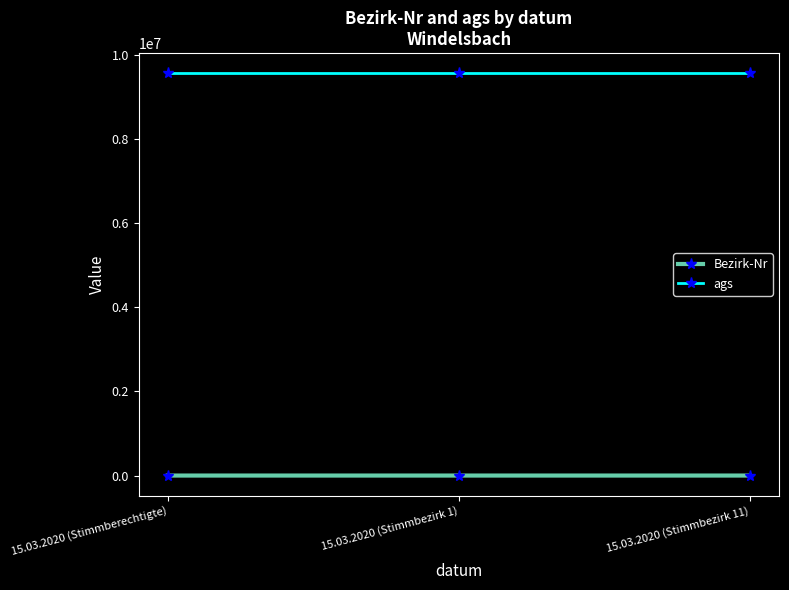

What are all the series names shown in the legend?

Bezirk-Nr, ags